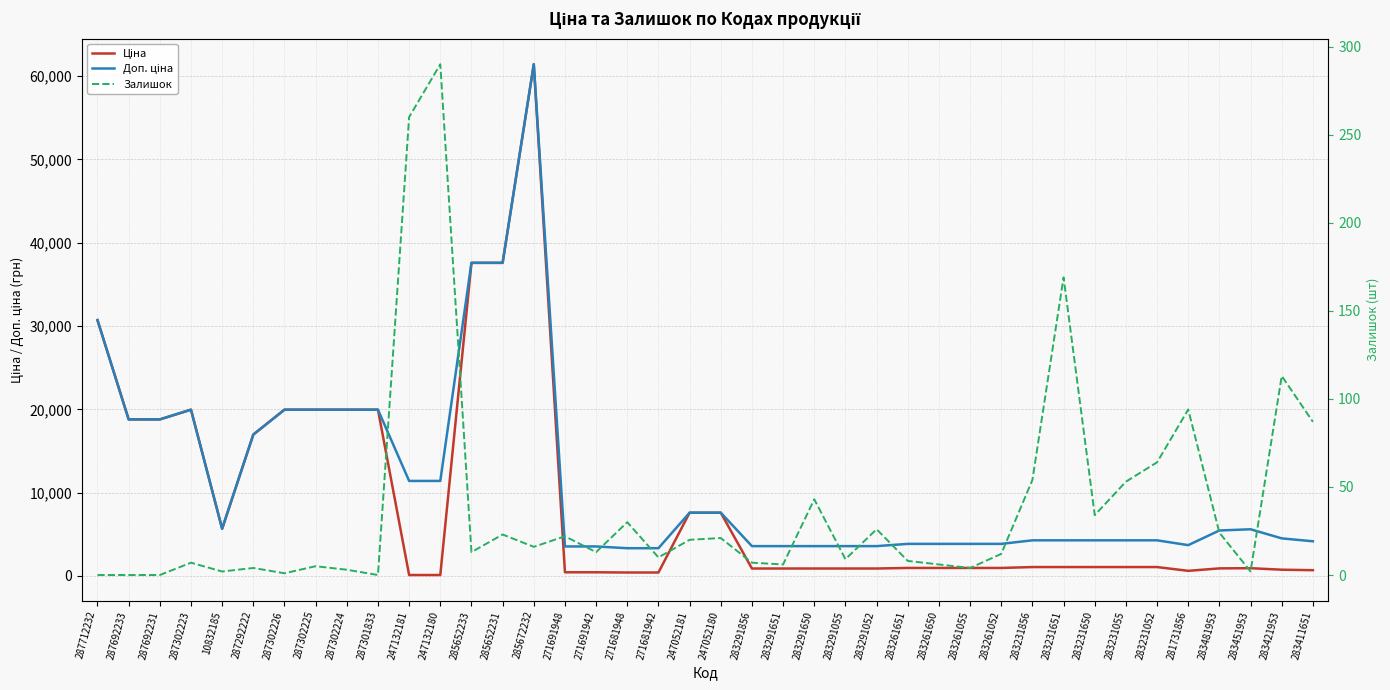

The Залишок series shows 13.0 at 271681948. True or false?

False